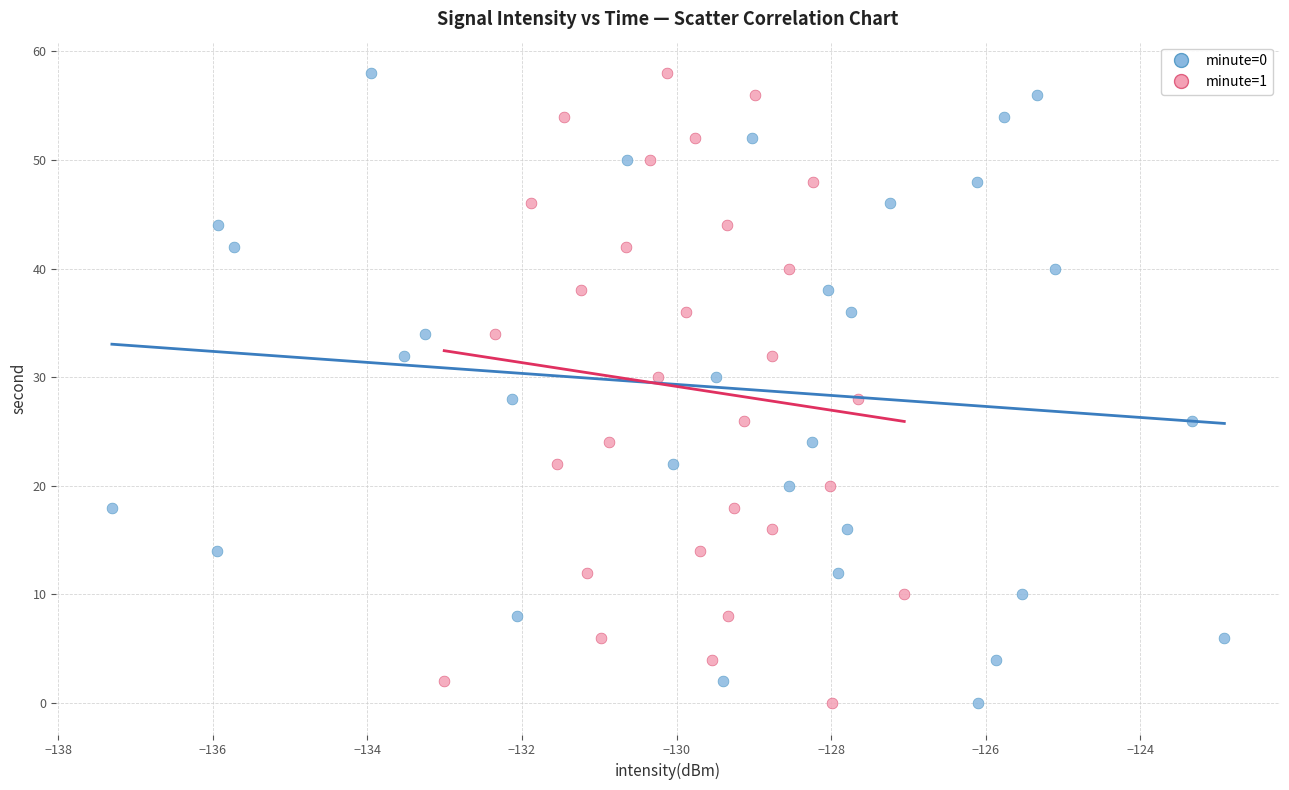

What are all the series names shown in the legend?

minute=0, minute=1